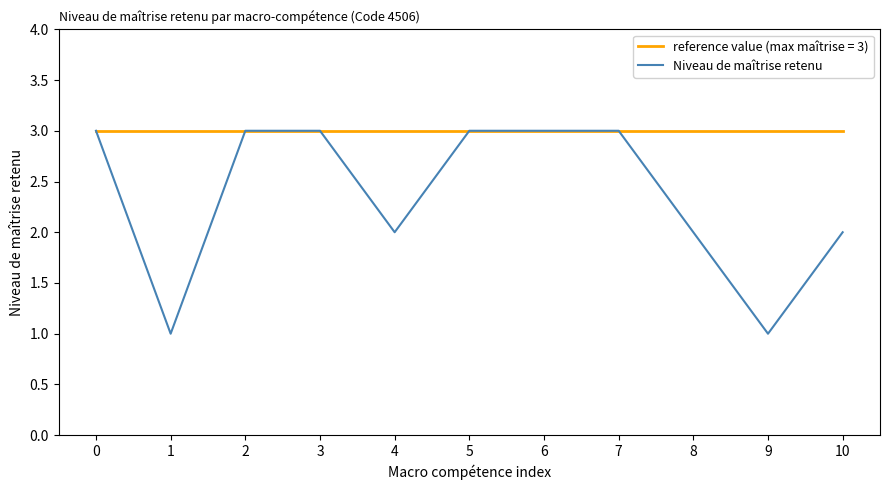

List the series in order of their overall mean, lowest first.

Niveau de maîtrise retenu, reference value (max maîtrise = 3)